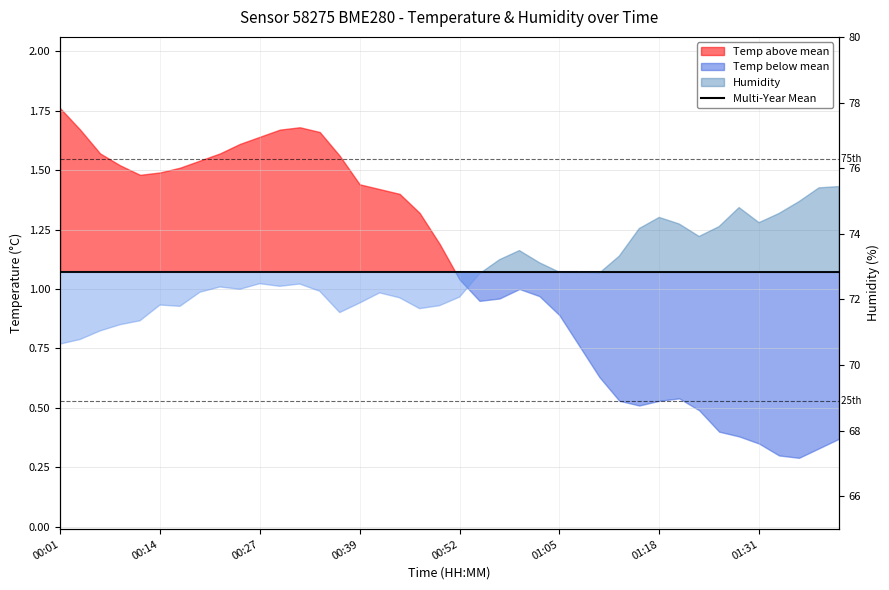

What is the maximum value for Humidity Mean?

72.8